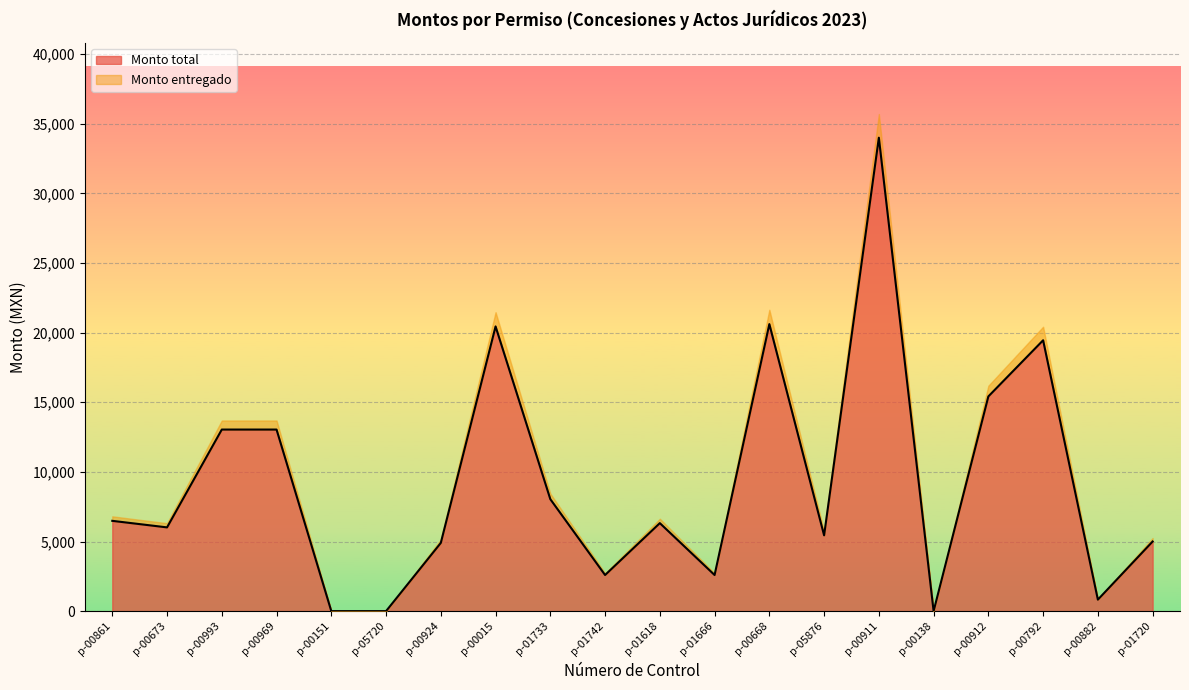

What is the average value?

9211